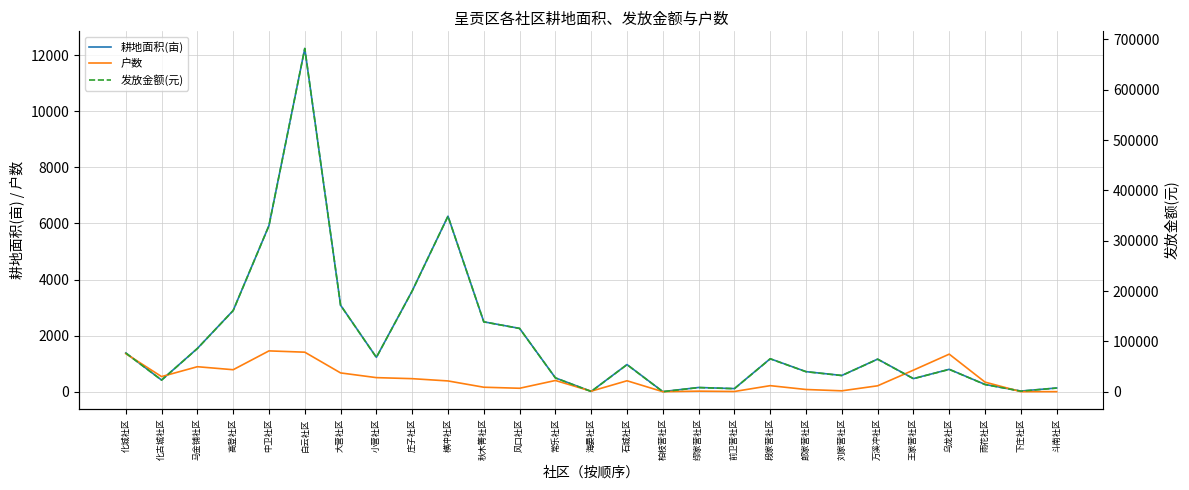

Rank the categories by 耕地面积(亩) value from lowest to highest.

柏枝营社区, 海晏社区, 下庄社区, 前卫营社区, 斗南社区, 缪家营社区, 雨花社区, 化古城社区, 王家营社区, 常乐社区, 刘家营社区, 郎家营社区, 乌龙社区, 石城社区, 万溪冲社区, 段家营社区, 小营社区, 化城社区, 马金铺社区, 风口社区, 秋木箐社区, 高登社区, 大营社区, 庄子社区, 中卫社区, 横冲社区, 白云社区